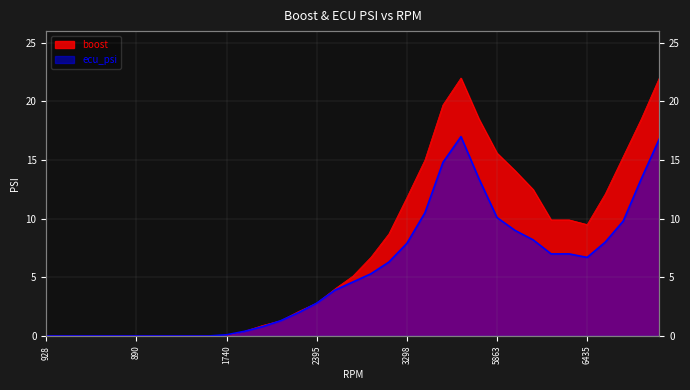

Which series has the largest total across all categories?

boost